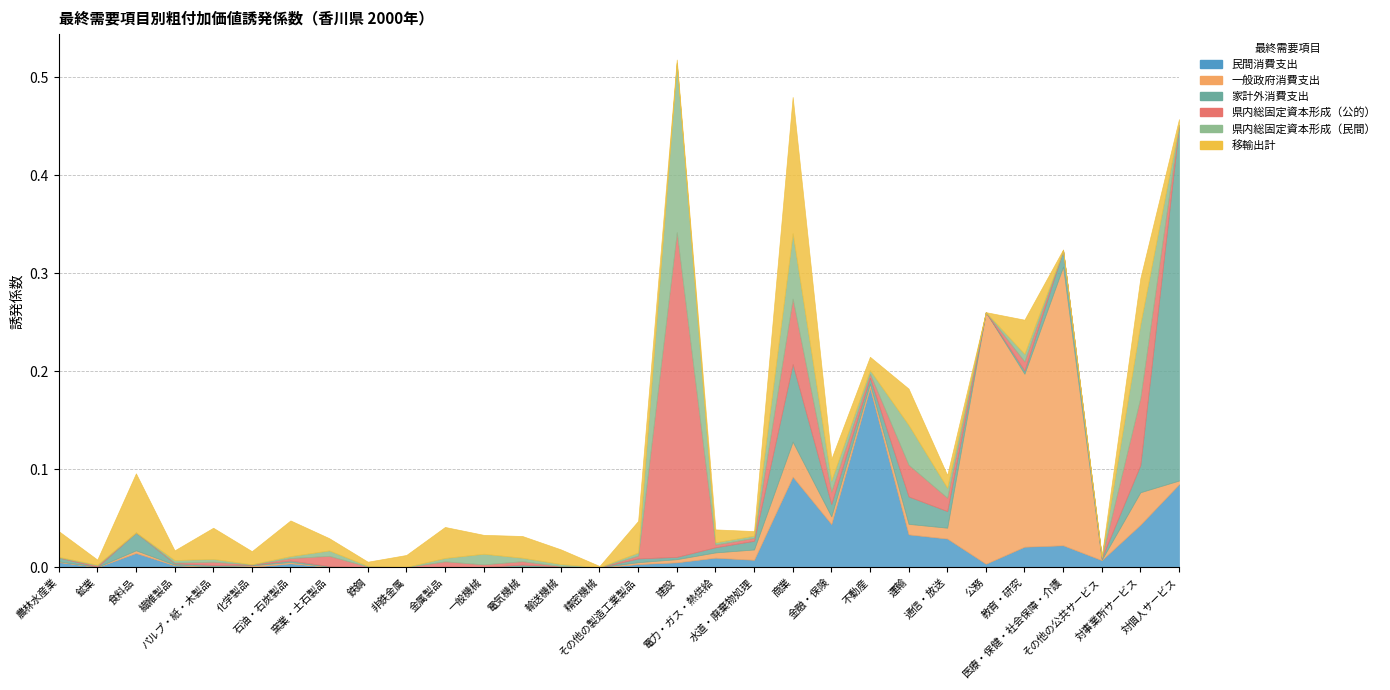

What are all the series names shown in the legend?

民間消費支出, 一般政府消費支出, 家計外消費支出, 県内総固定資本形成（公的）, 県内総固定資本形成（民間）, 移輸出計